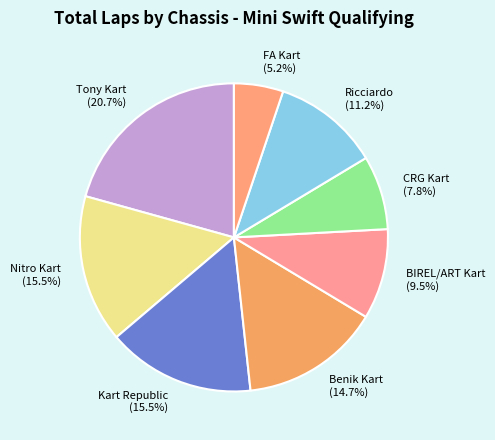

Does FA Kart (5.2%) account for over 50% of the chart?

No